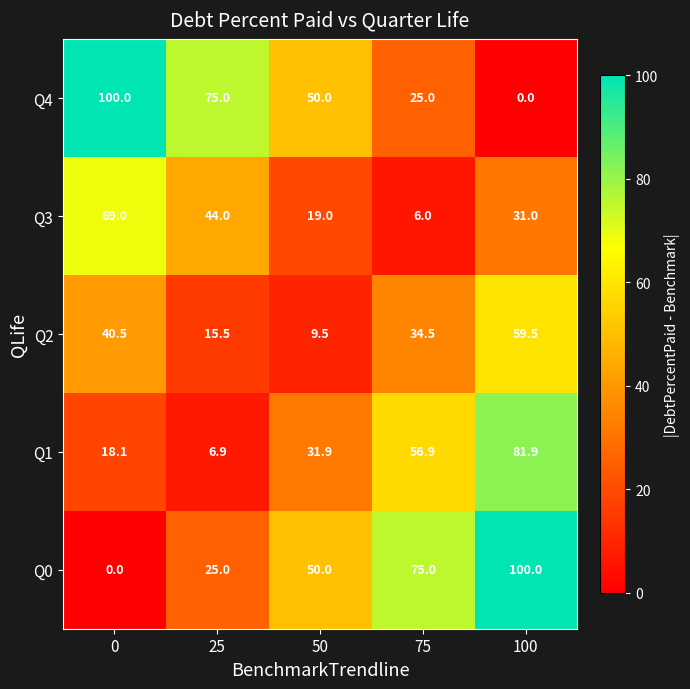

At how many categories does at least one series exceed 32?

5